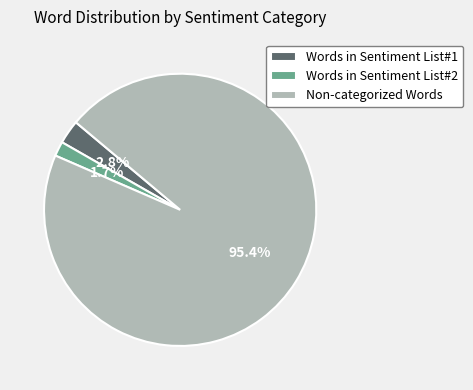

How many segments does this pie chart have?

3